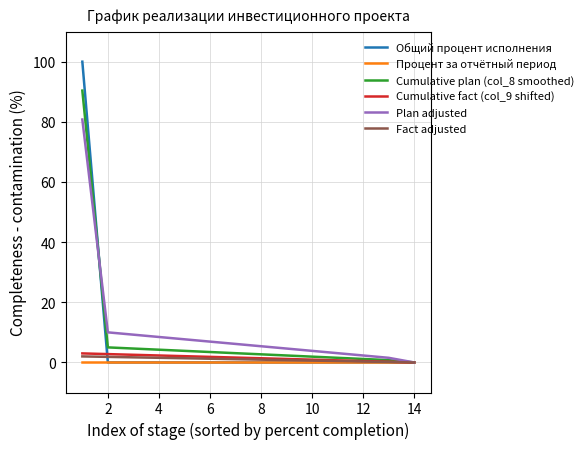

Count the number of categories in the chart.

14